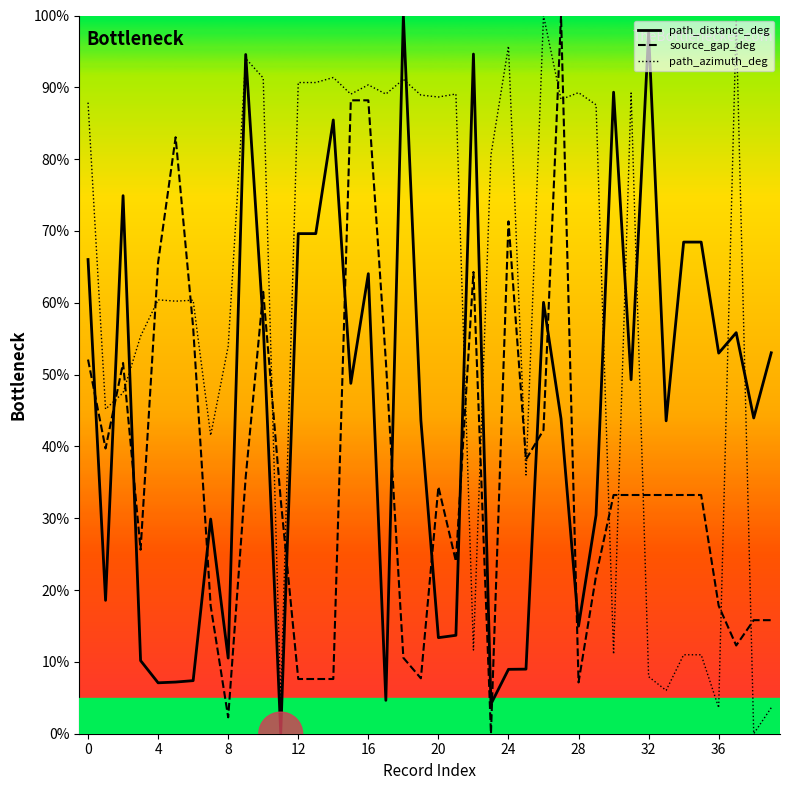

How many lines are shown in the chart?

3